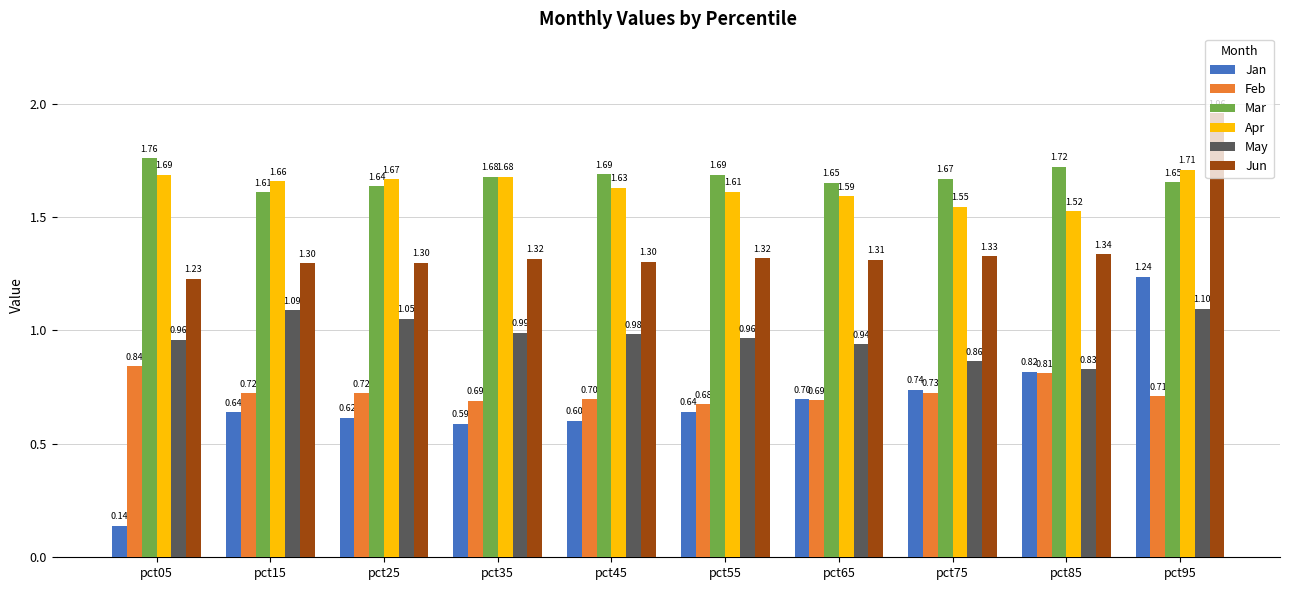

What are all the series names shown in the legend?

Jan, Feb, Mar, Apr, May, Jun